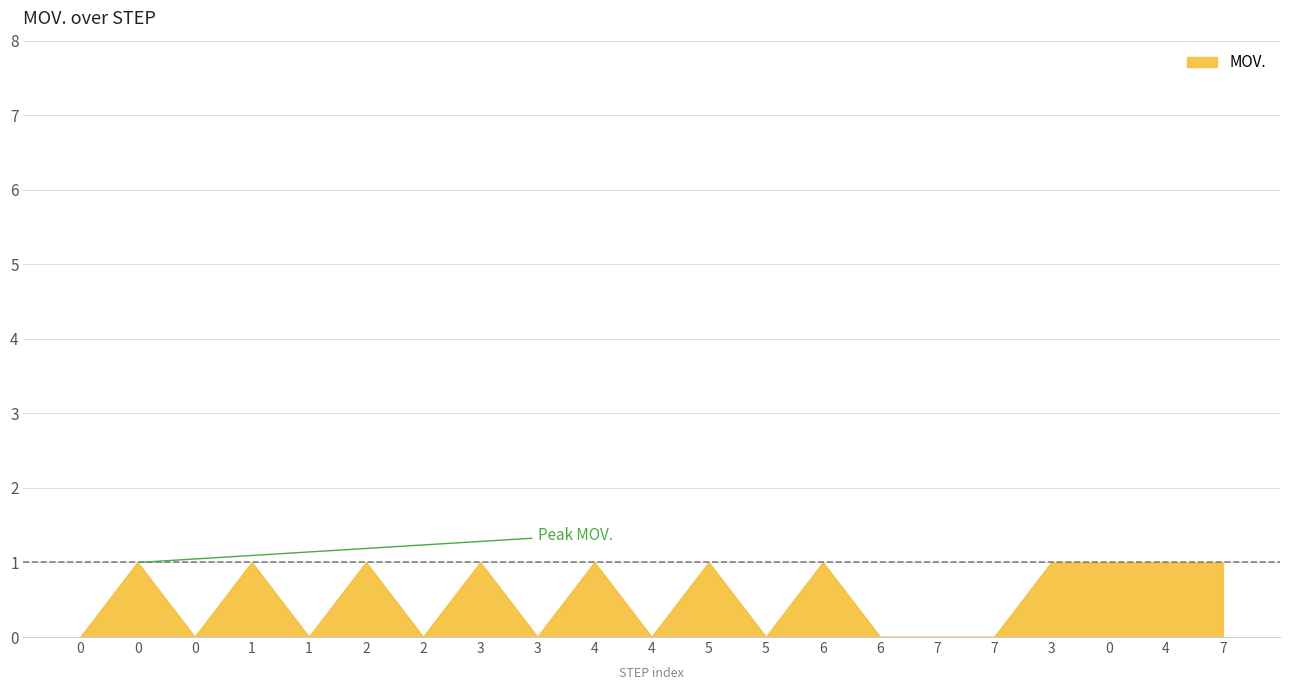

How many lines are shown in the chart?

1